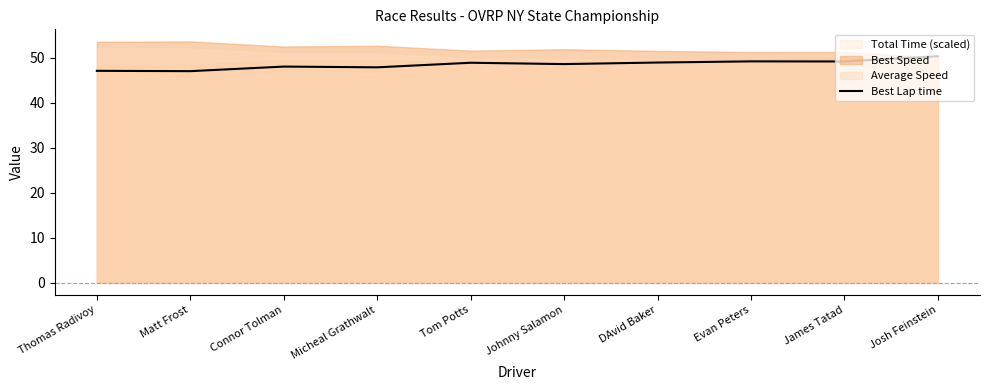

Read the value at Evan Peters.

49.2